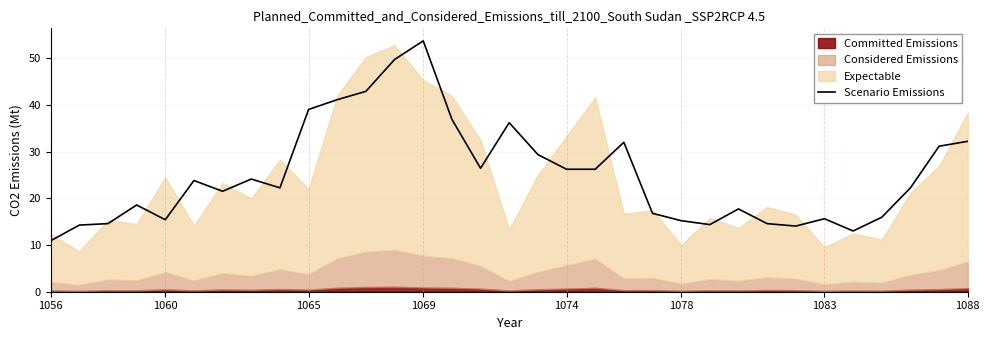

True or false: Scenario Emissions has a value of 26.2 at 1074.

True